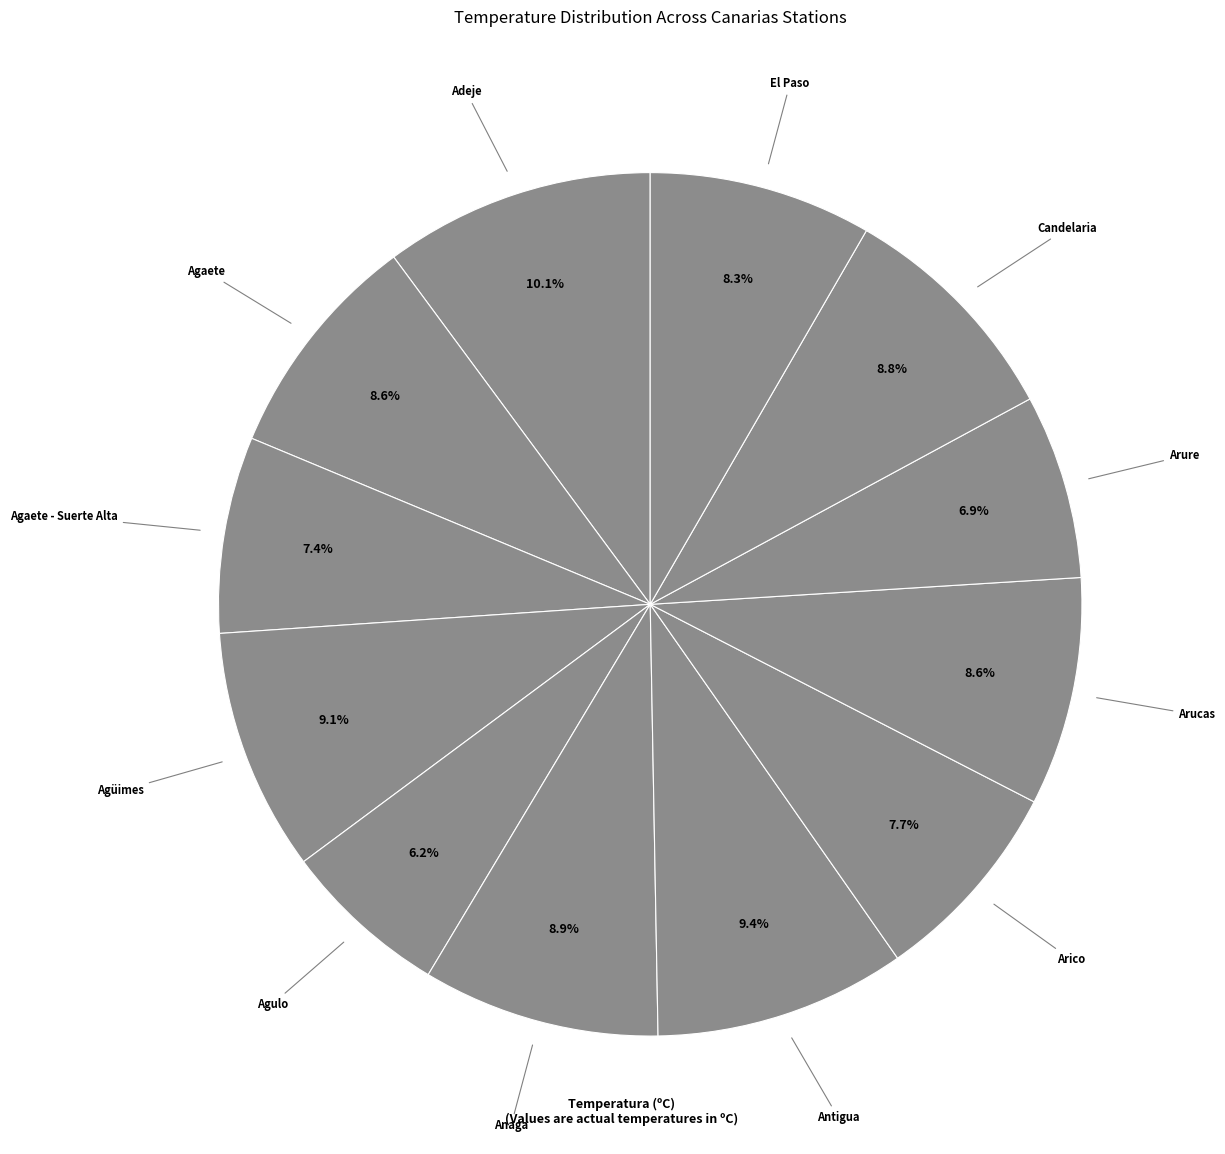

The Adeje slice represents 10% of the pie. True or false?

True